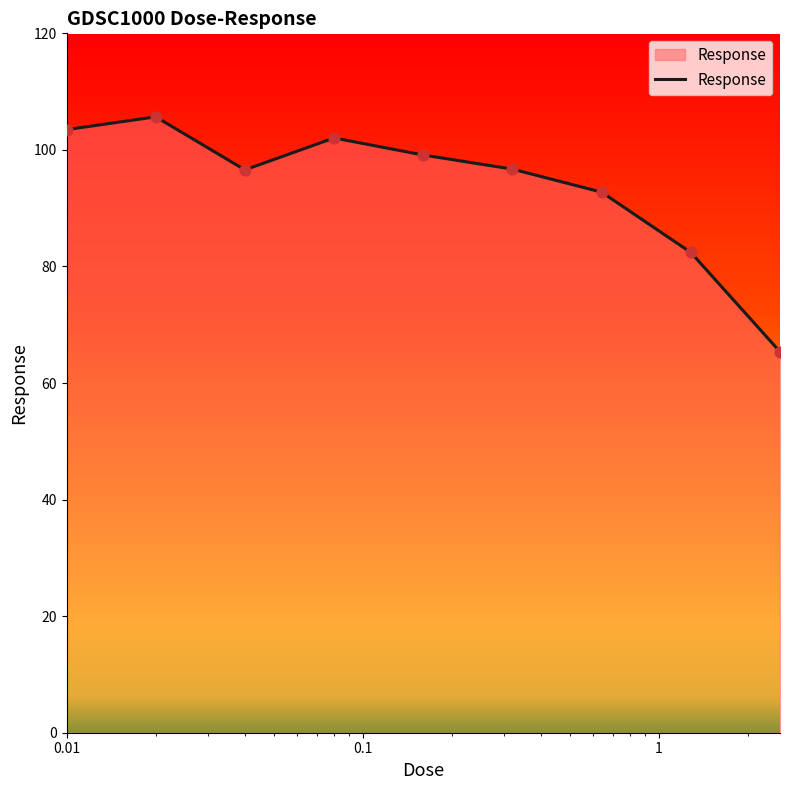

What is the minimum value shown in the chart?

65.4